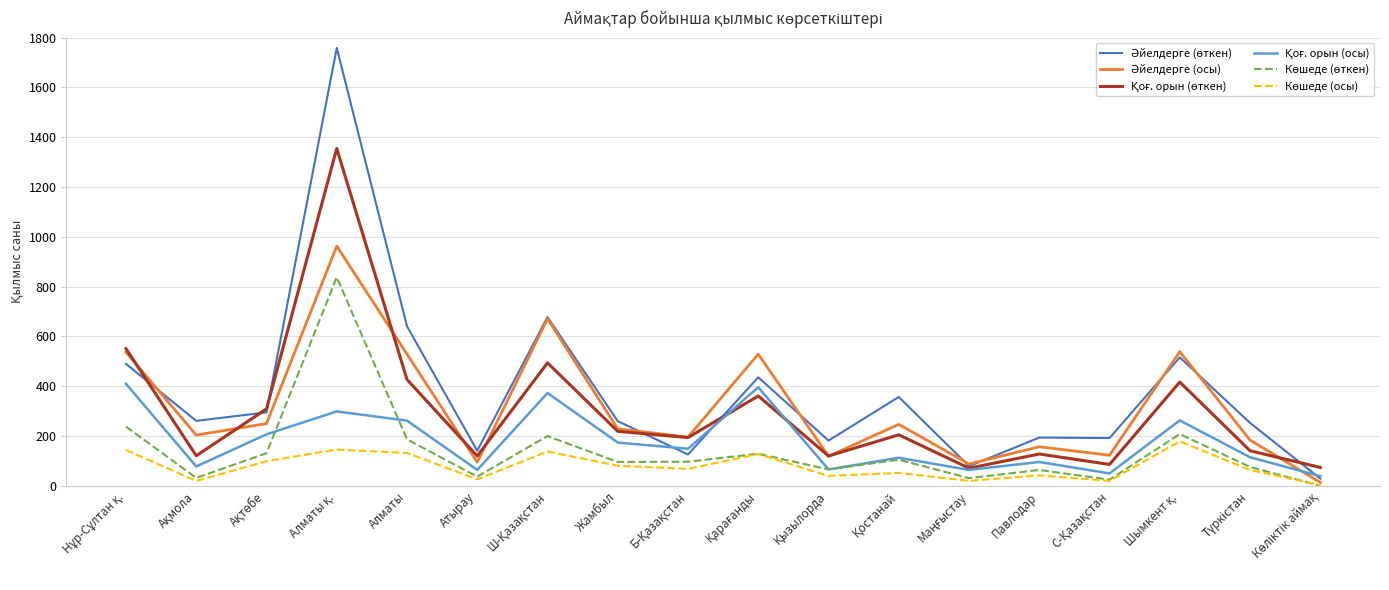

What is the maximum value shown in the chart?

1759